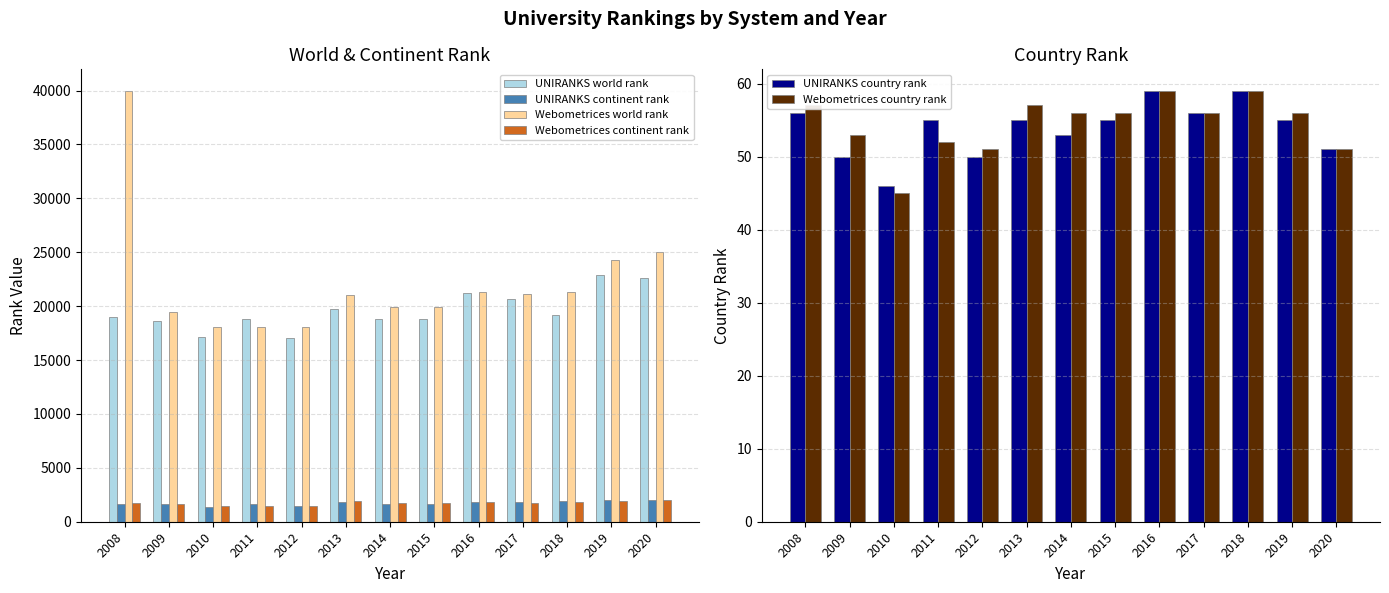

Read the UNIRANKS world rank value at 2020.

22606